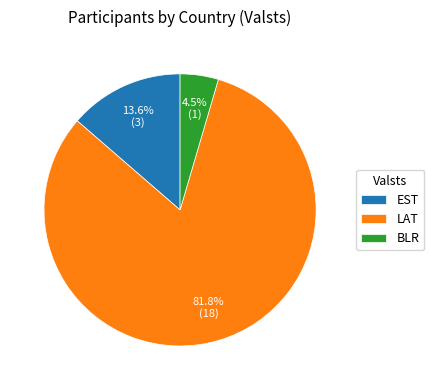

Which category accounts for the majority?

LAT